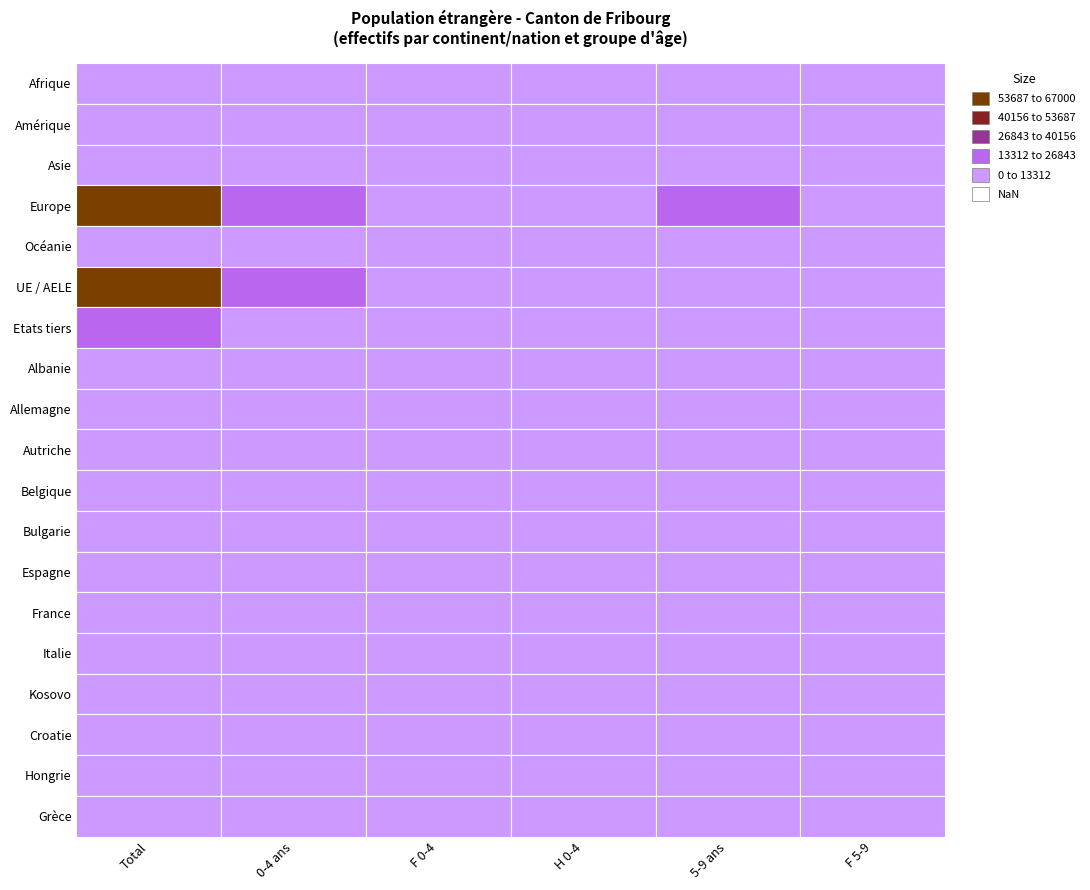

Reading right to left, transcribe all the data shown in this chart.

Afrique: 571	1220	465	631	1096	4373
Amérique: 284	423	241	406	647	2115
Asie: 519	1012	511	702	1213	3514
Europe: 6974	14735	9188	7556	16744	66942
Océanie: 3	5	10	7	17	40
UE / AELE: 5919	12806	8238	6390	14628	55772
Etats tiers: 2439	4602	2185	2923	5108	21259
Albanie: 13	18	7	19	26	58
Allemagne: 268	560	373	353	726	3048
Autriche: 55	101	38	39	77	423
Belgique: 87	181	171	133	304	880
Bulgarie: 85	236	207	90	297	716
Espagne: 369	797	413	328	741	3041
France: 1340	3021	2529	1933	4462	11767
Italie: 537	1238	885	606	1491	5558
Kosovo: 449	905	411	430	841	5051
Croatie: 21	37	31	28	59	234
Hongrie: 39	93	85	68	153	377
Grèce: 36	70	24	25	49	154